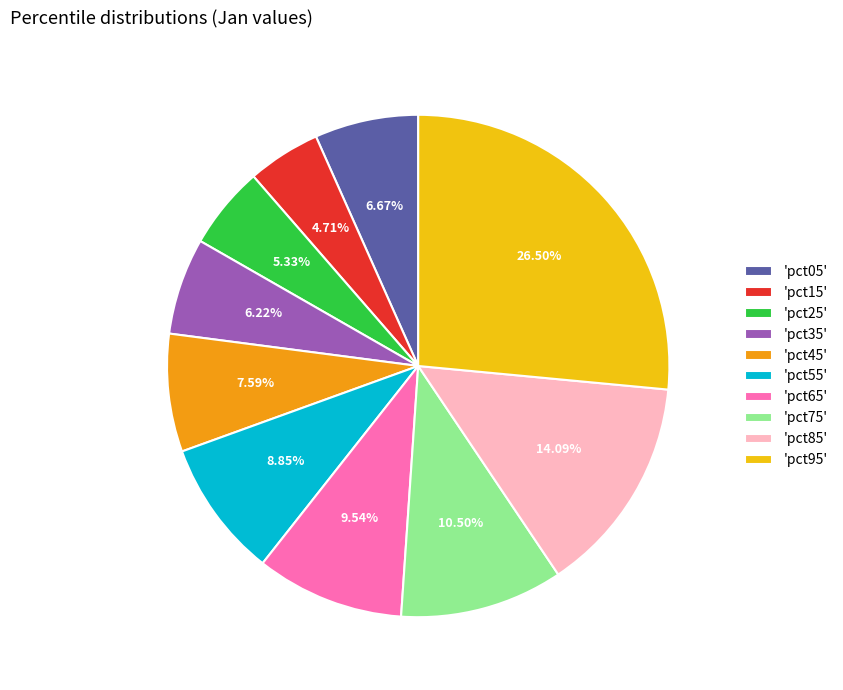

Which has a higher value, 'pct55' or 'pct15'?

'pct55'